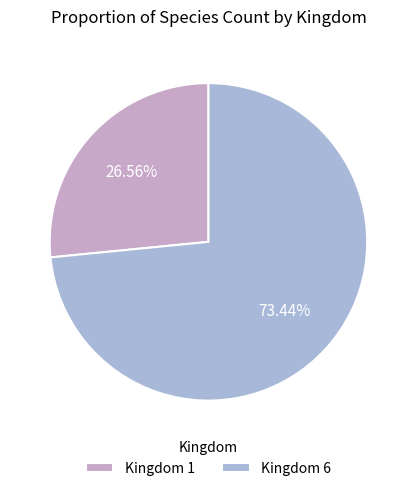

Rank the categories by value from lowest to highest.

Kingdom 1, Kingdom 6